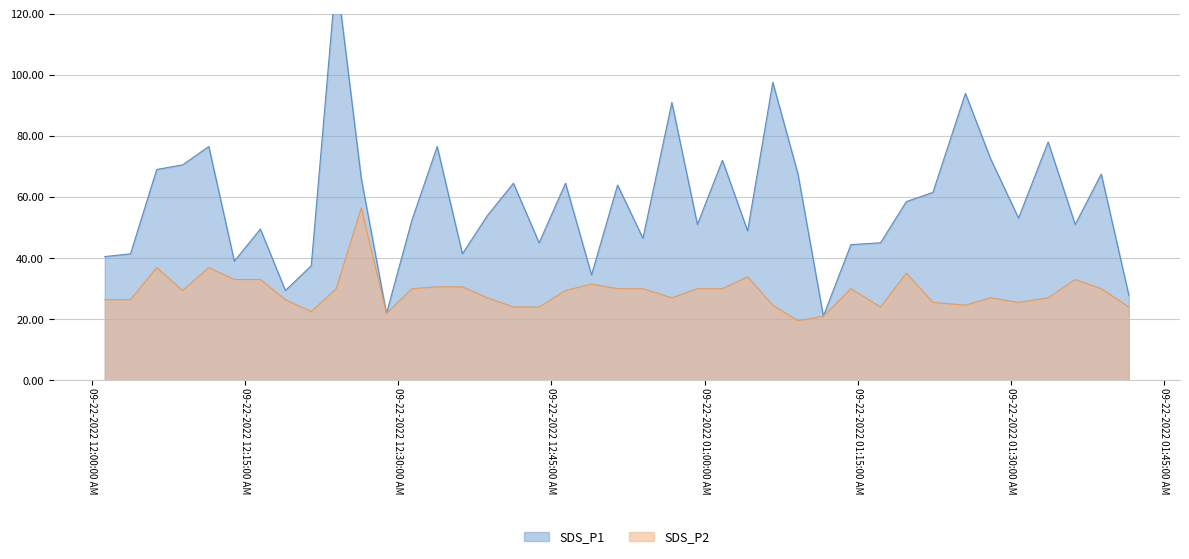

What is the lowest value of the SDS_P1 series?

21.0